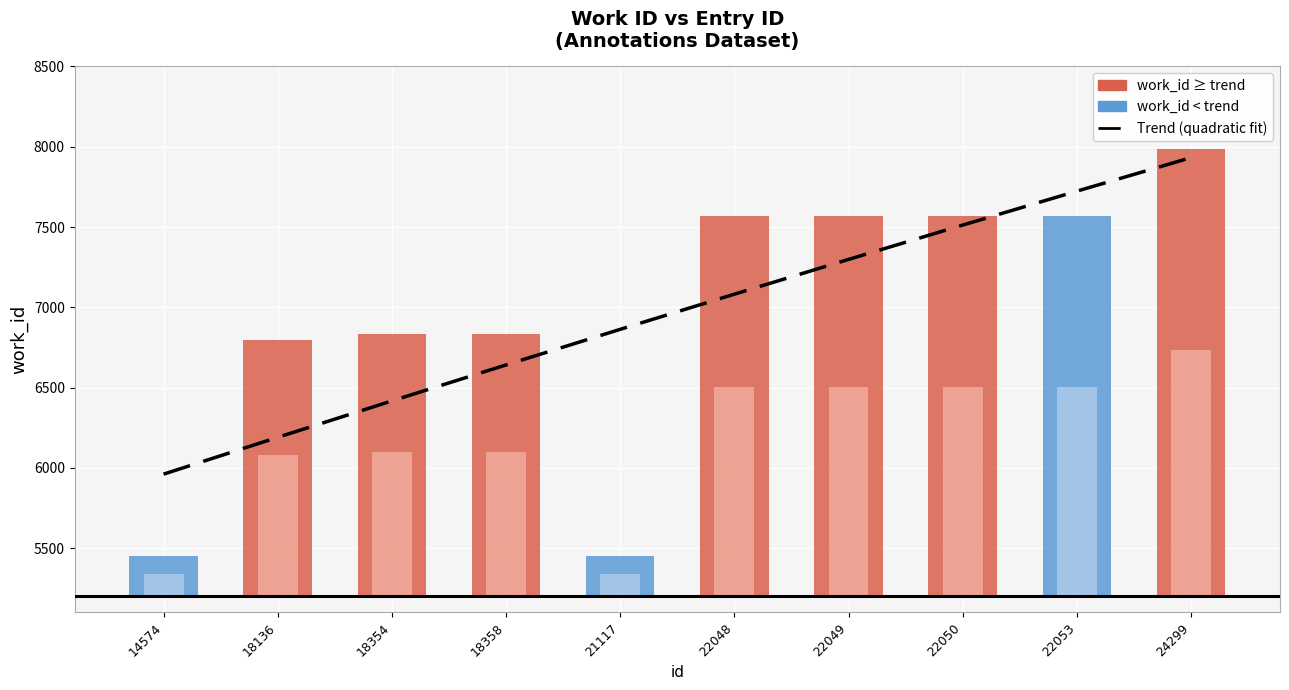

What is the spread (max minus min) of values at 21117?

6610.8